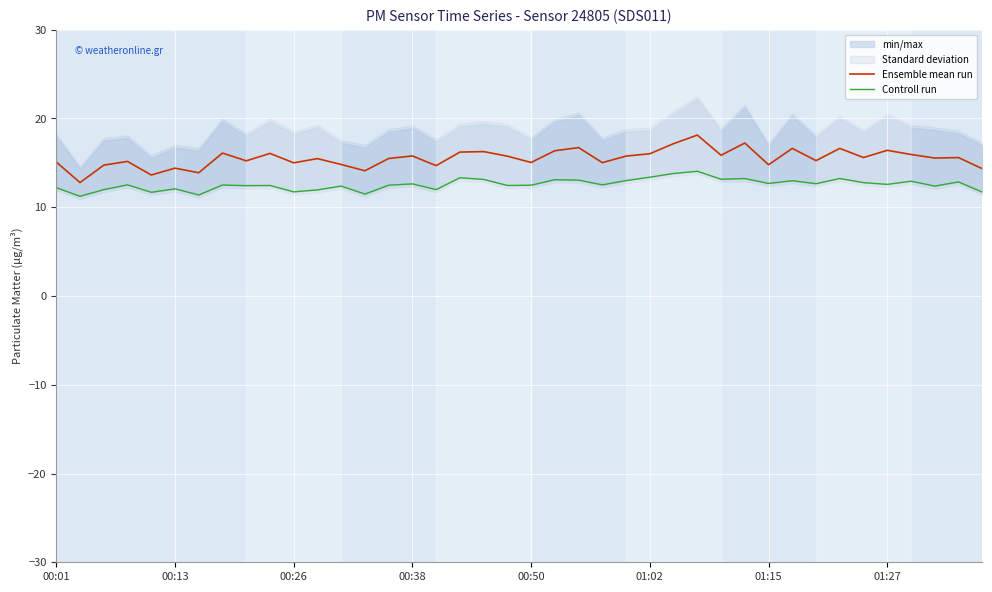

Is this an area chart (filled region under the line)?

No